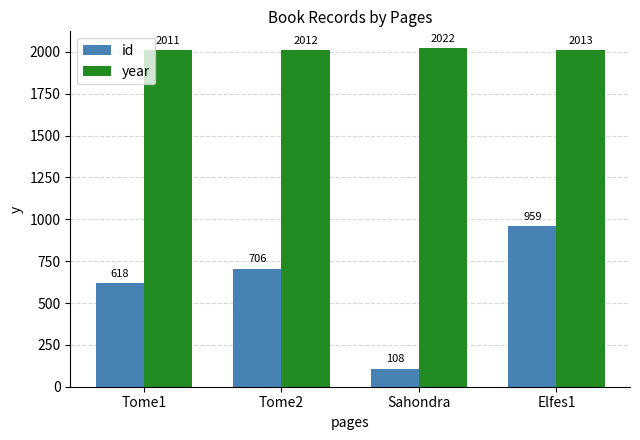

At which category is the sum across all series the highest?

Elfes1